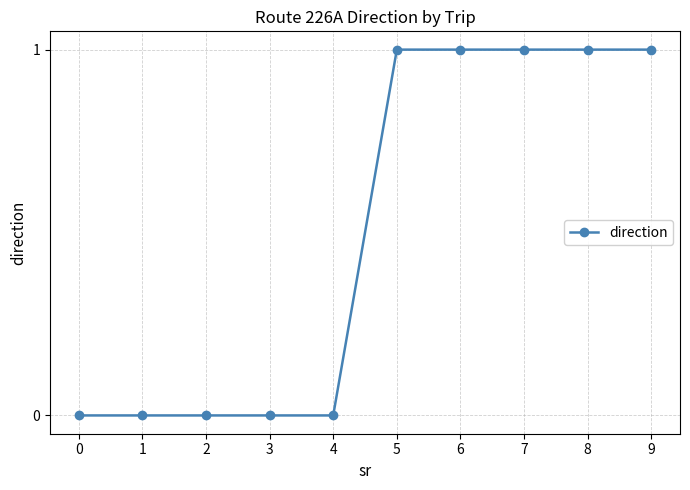

Does the chart have visible grid lines?

Yes